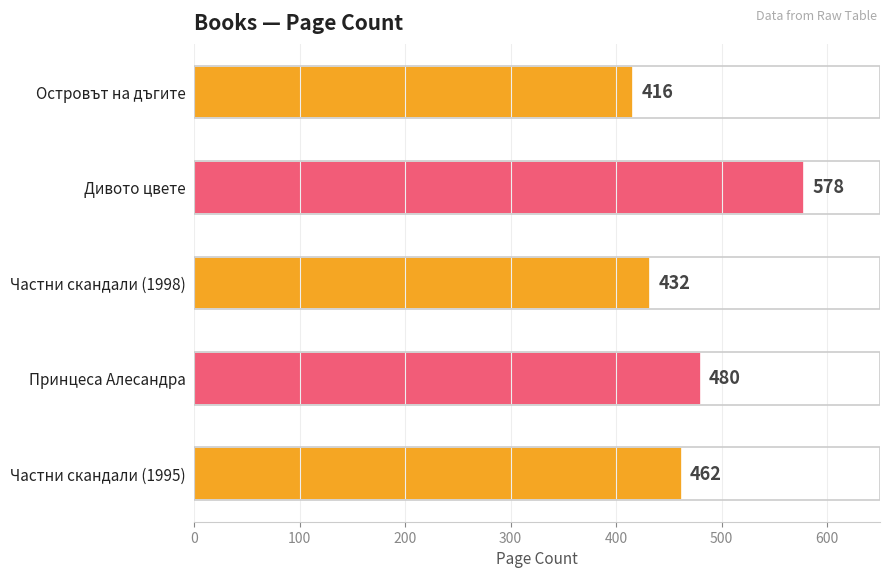

List the labels in order of value, smallest first.

Островът на дъгите, Частни скандали (1998), Частни скандали (1995), Принцеса Алесандра, Дивото цвете